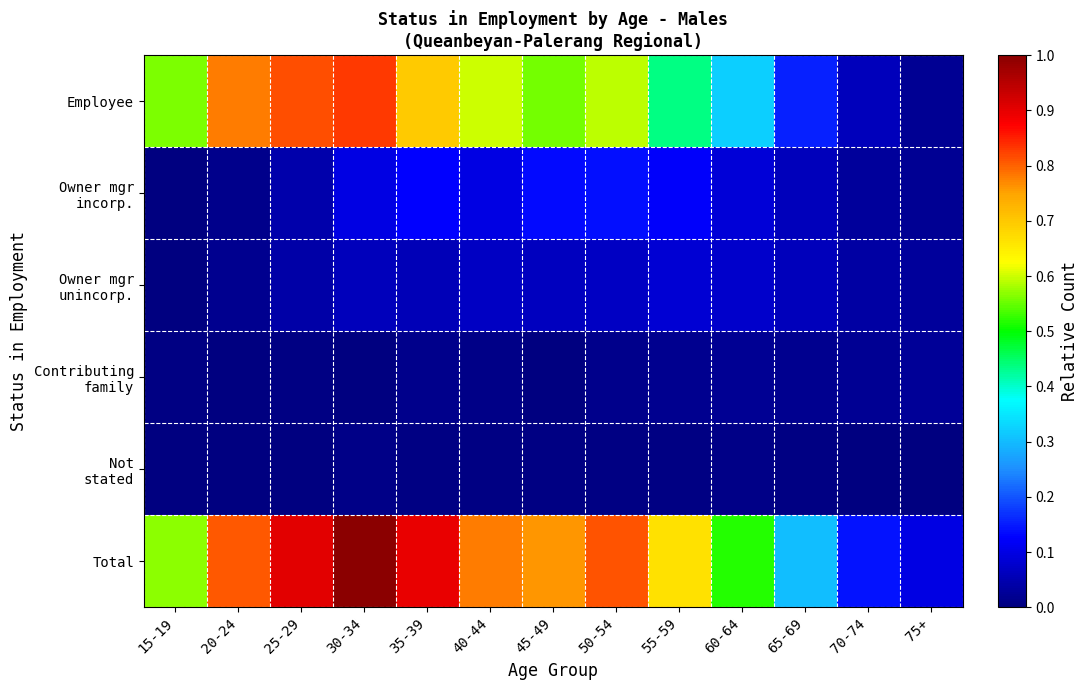

Which series has the largest total across all categories?

Total